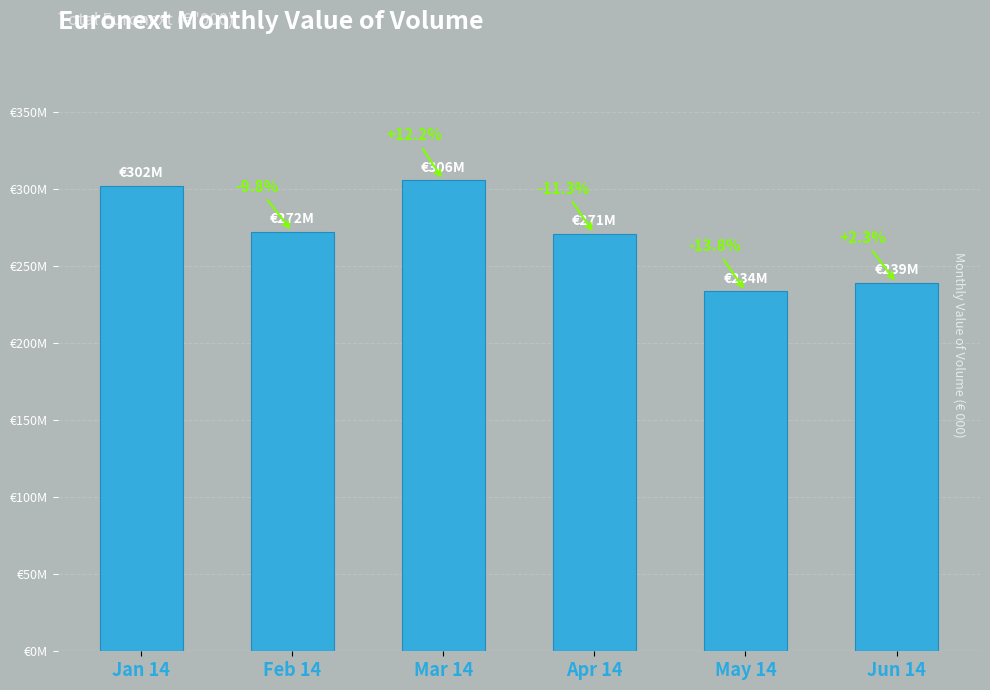

At which label does the data first exceed 272310590?

Jan 14